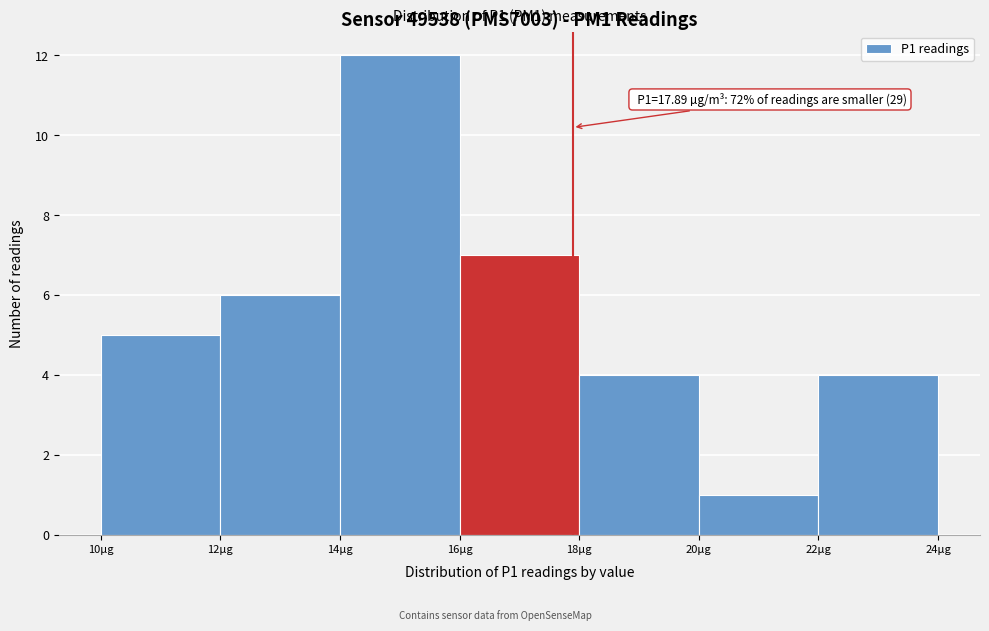

Over which range of the x-axis is the bar tallest?

14 to 16